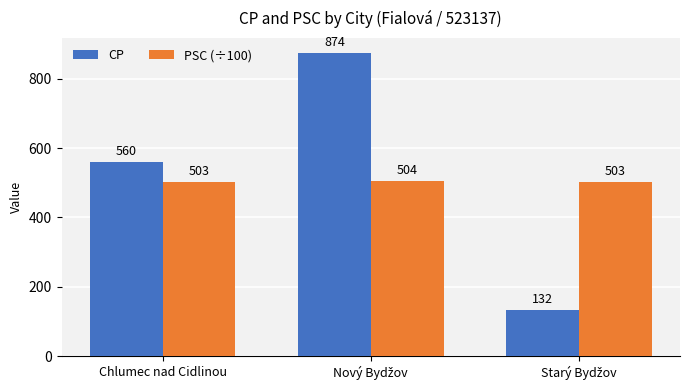

At how many categories does at least one series exceed 645?

1